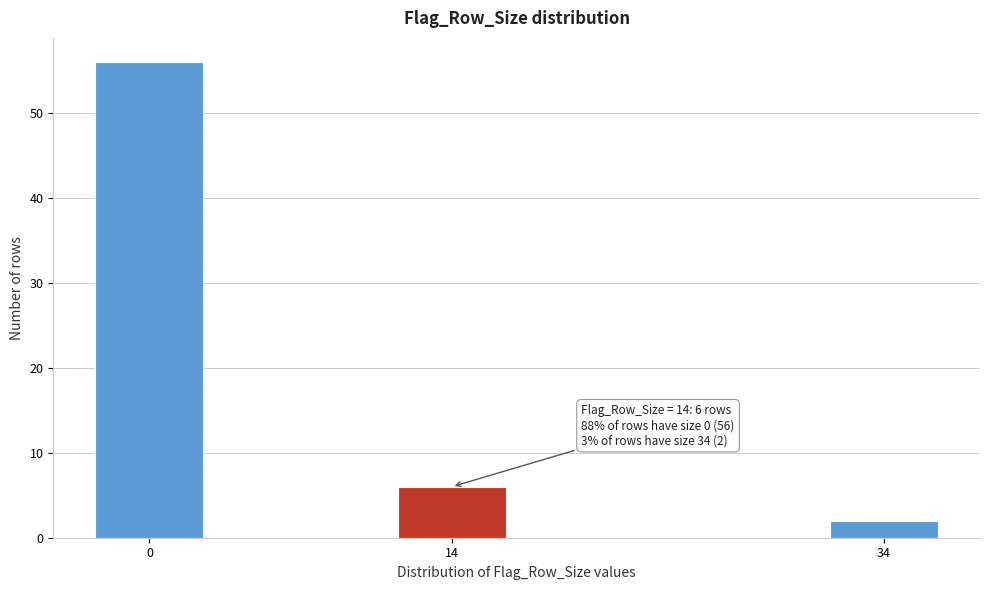

Reading left to right, extract all data points from this chart.

56	6	2